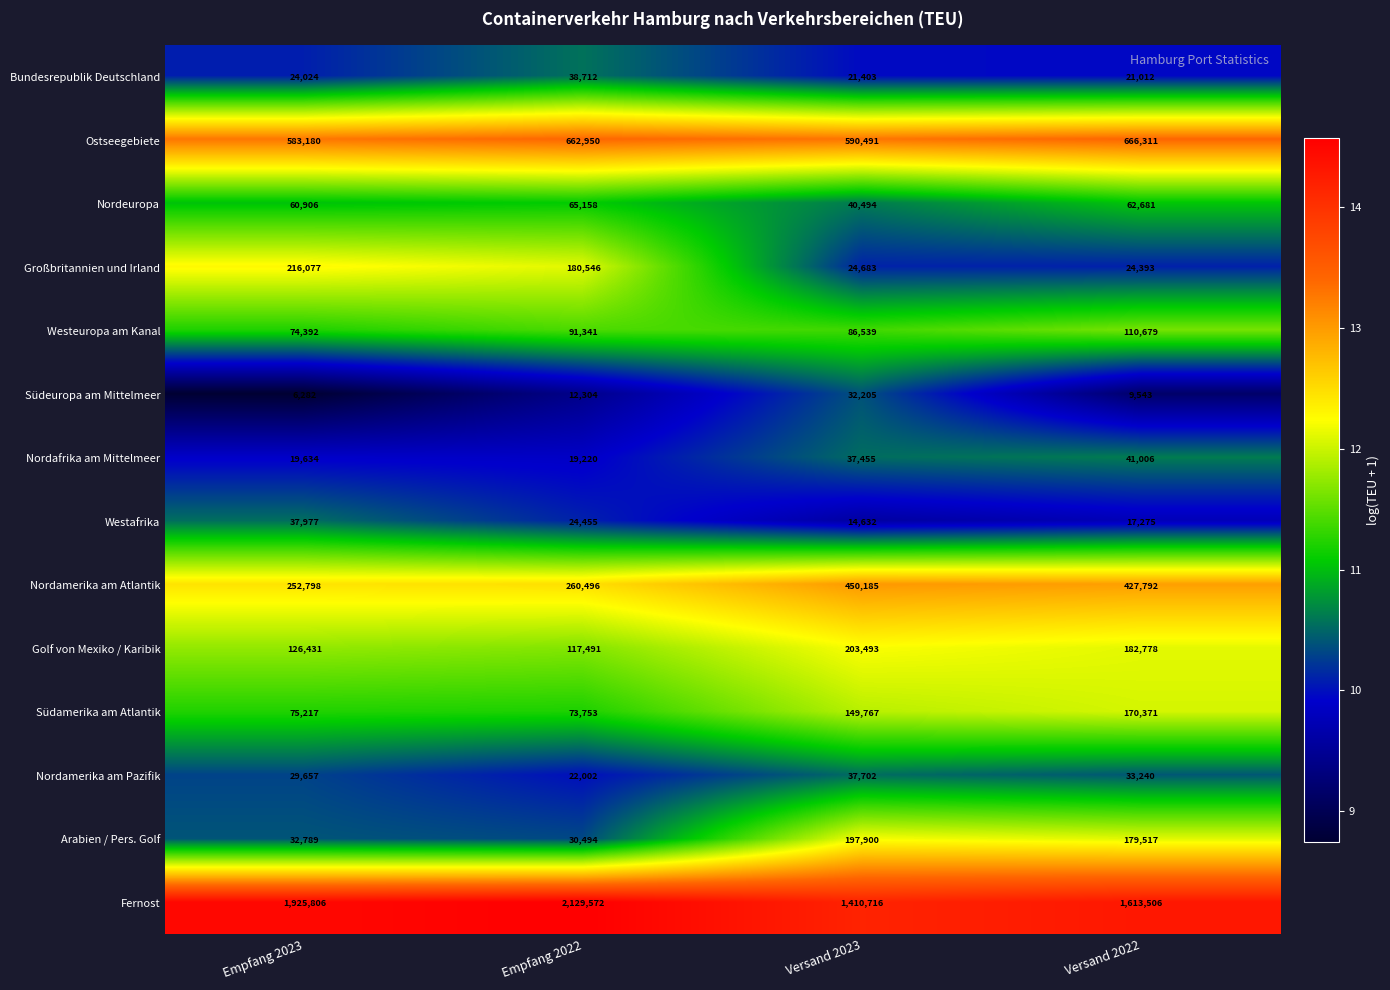

Is it true that Nordamerika am Pazifik equals 22002 at Empfang 2022?

True